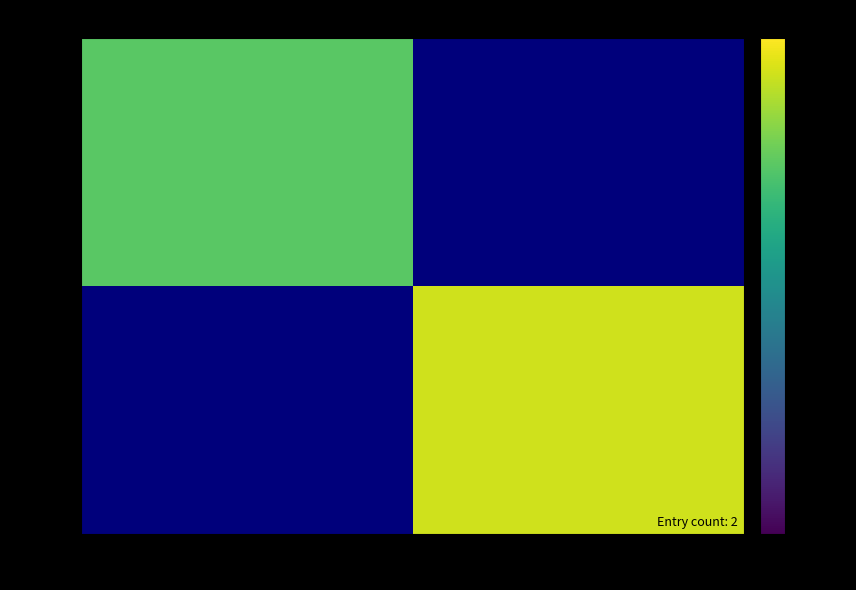

Which series has the widest spread of values?

15793